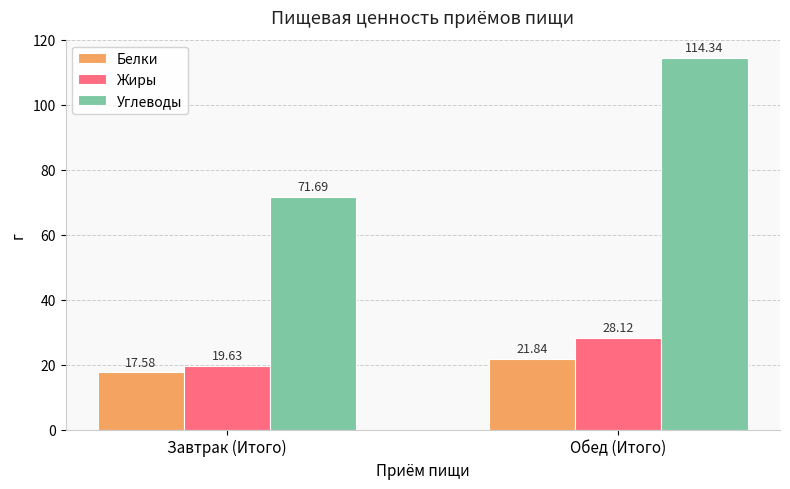

What is the value of the Жиры bar at the 1st from the left?

19.6